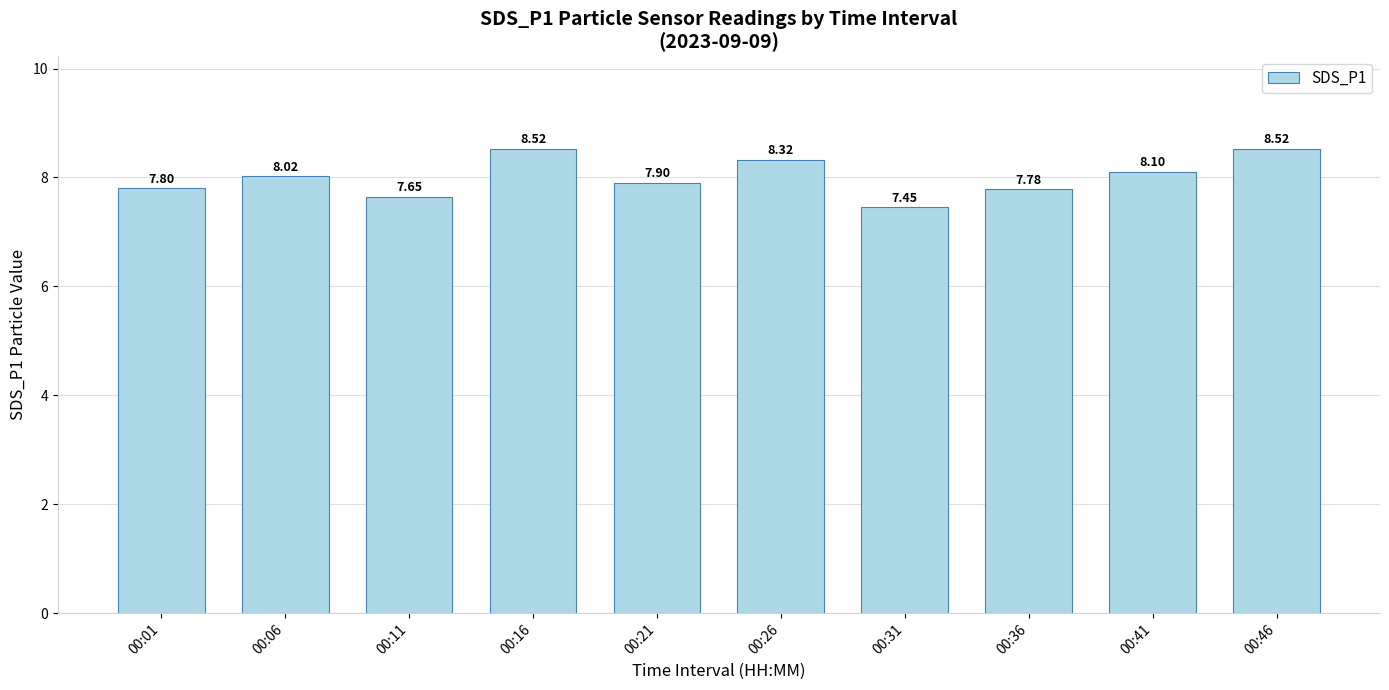

Is it true that the value at 00:21 is 11.4?

False